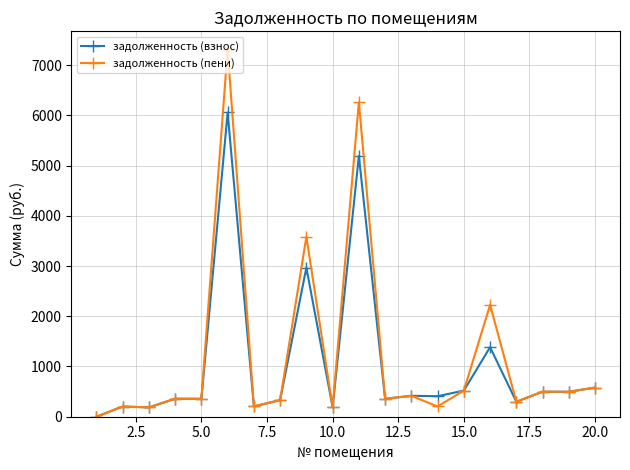

True or false: задолженность (пени) has more than 1 interior local peaks.

True